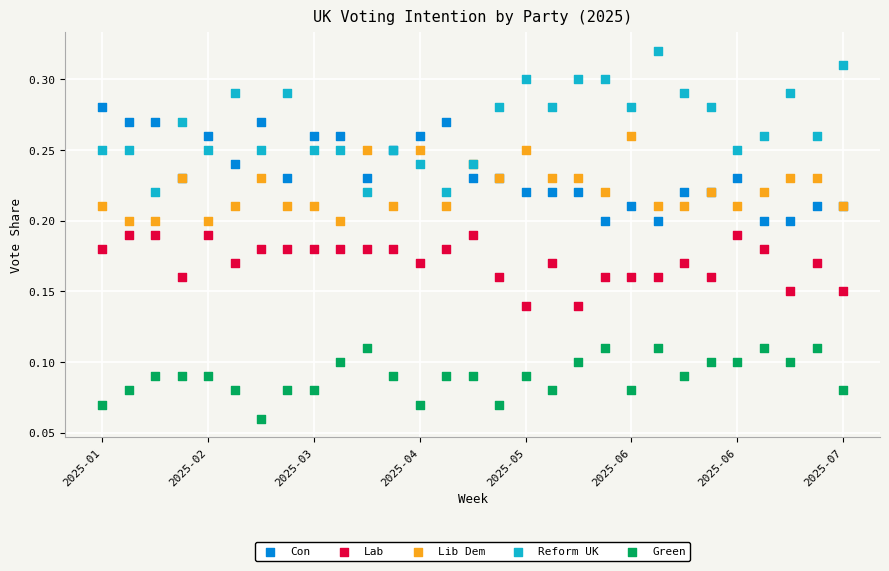

Which series reaches the minimum Y coordinate?

Green